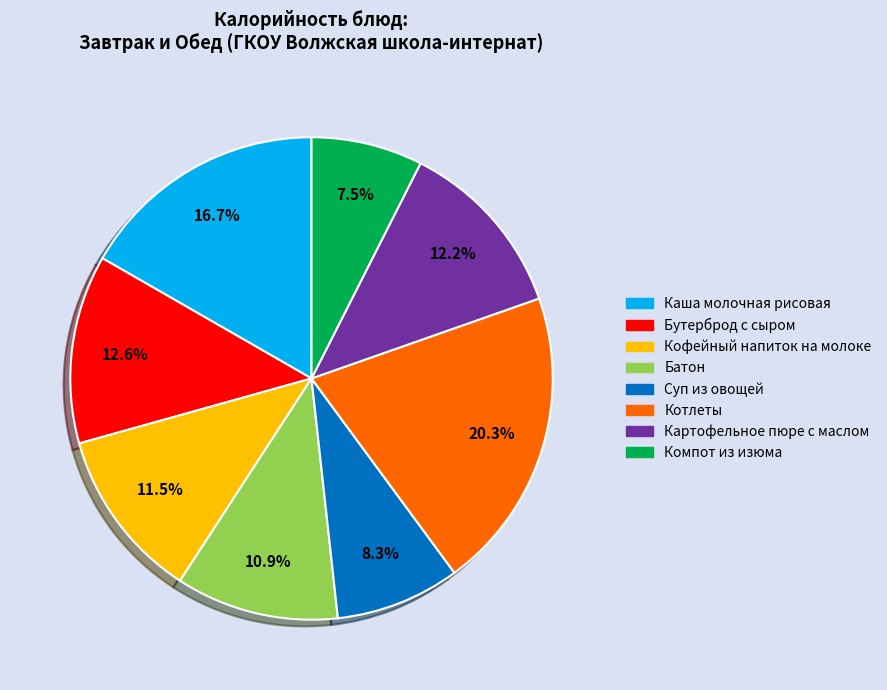

What is the total percentage of Каша молочная рисовая and Батон?

27.6%